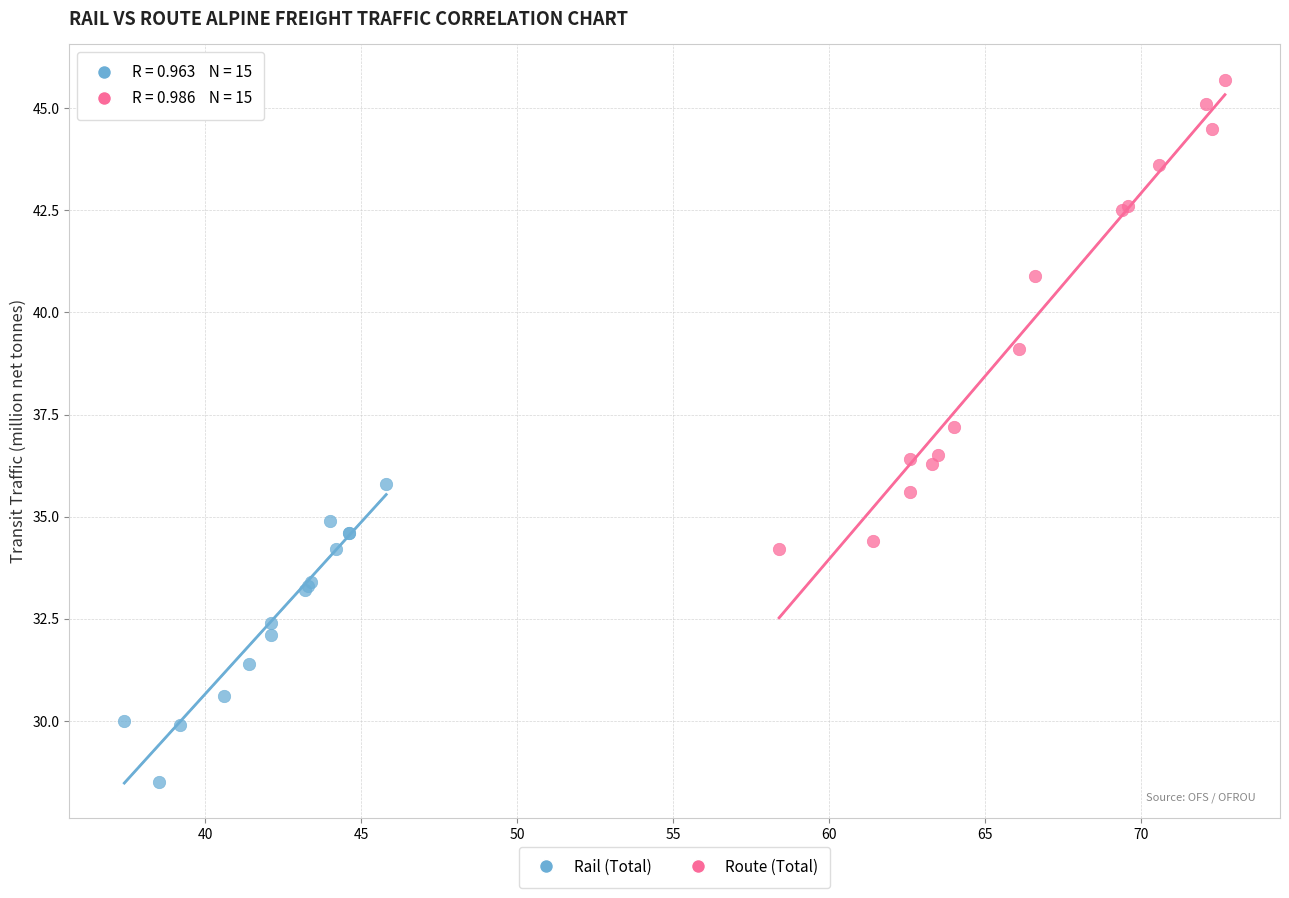

Which series contains the lowest Y value?

Rail (Total)